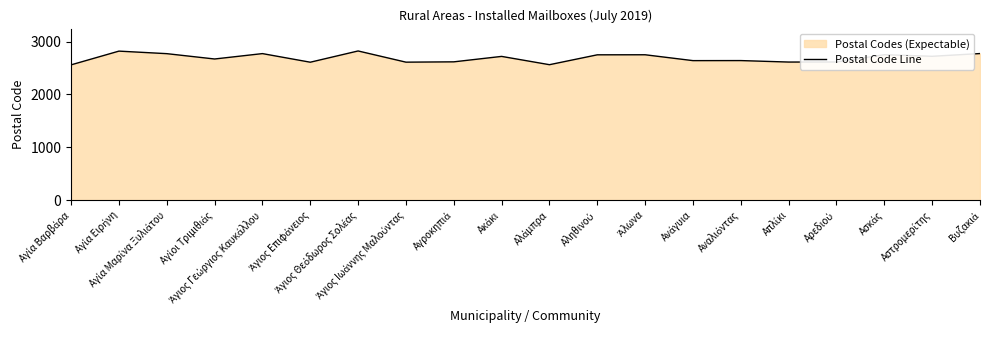

How many data points are above 2720?

9